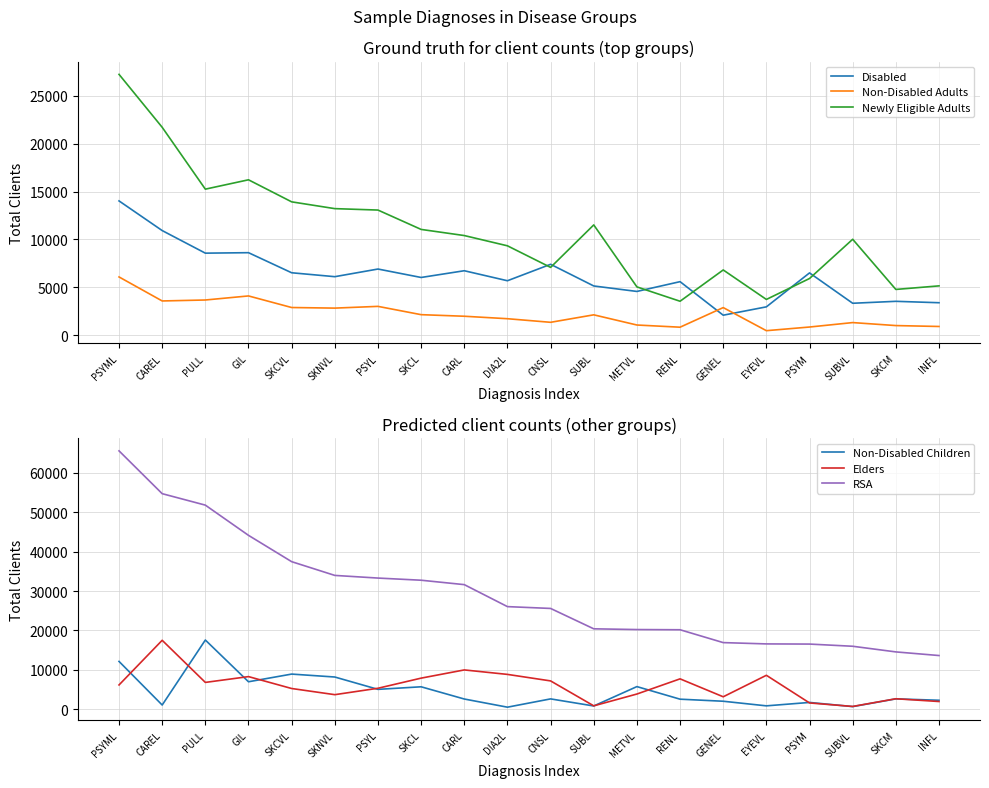

Does the chart have visible grid lines?

Yes